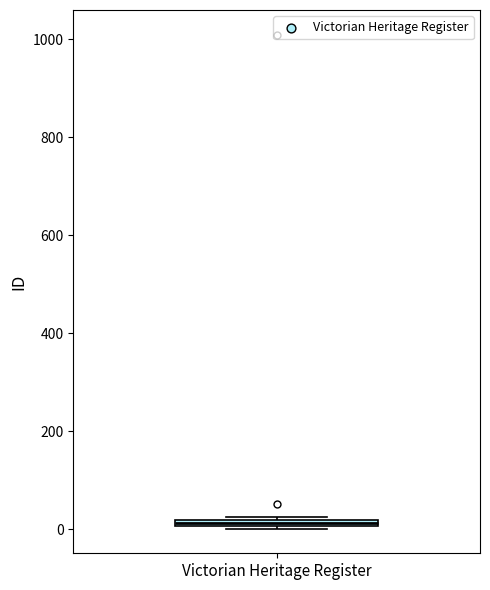

Where is the upper edge of the box for Victorian Heritage Register on the y-axis? The values are not printed on the chart, so give them approximately, as read against the axis.

20